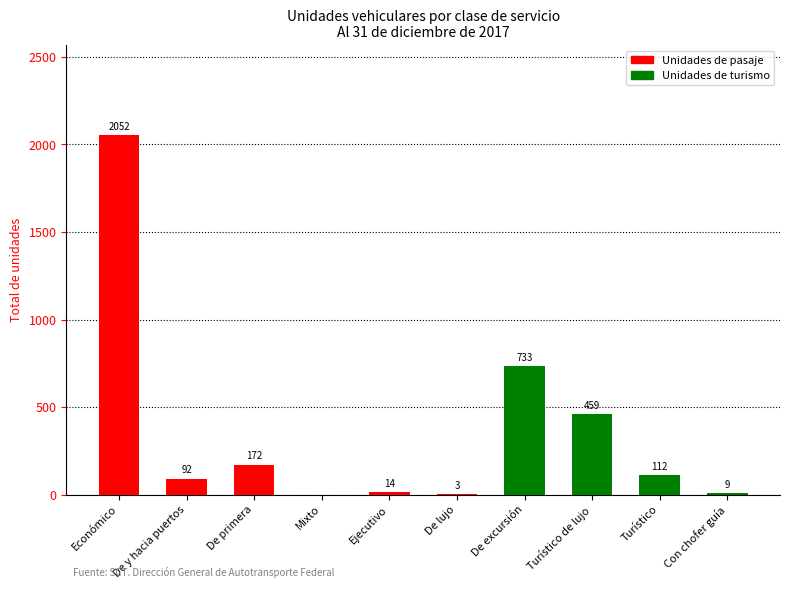

Count the number of values greater than 112.

4